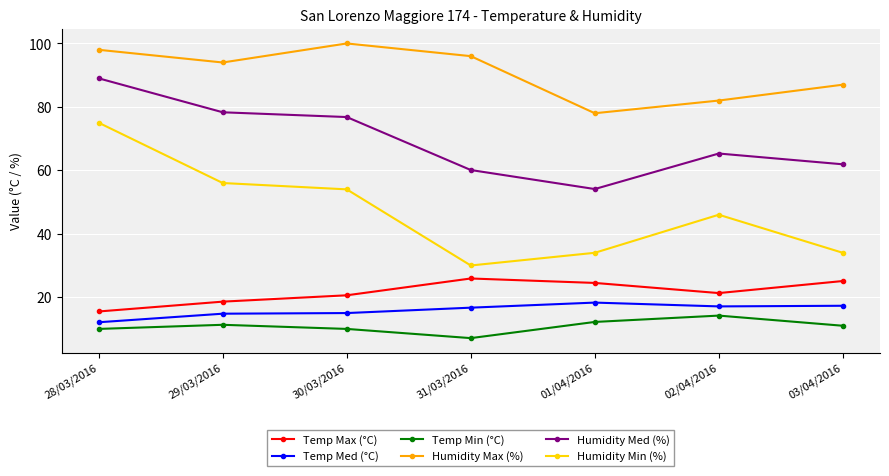

Is the value of Temp Min (°C) at 01/04/2016 greater than the value of Humidity Med (%) at 02/04/2016?

No